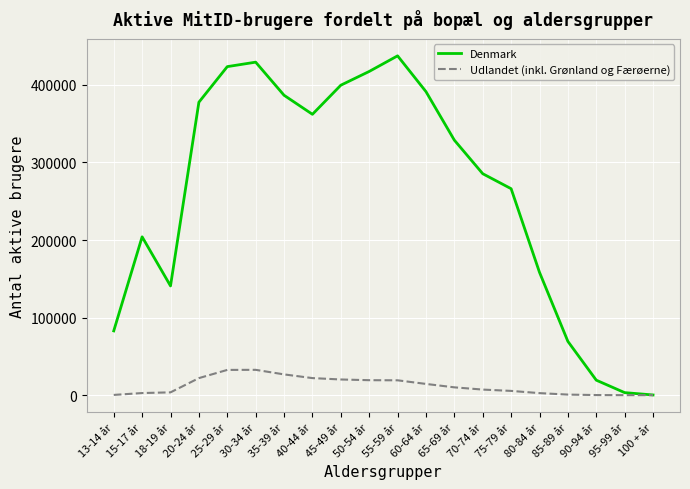

What is the average value of the Denmark series?

259218